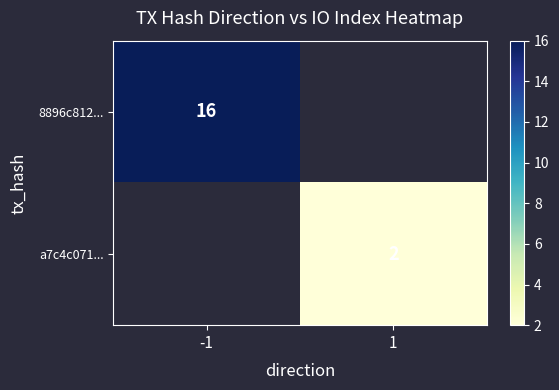

What is the smallest value displayed?

2.0